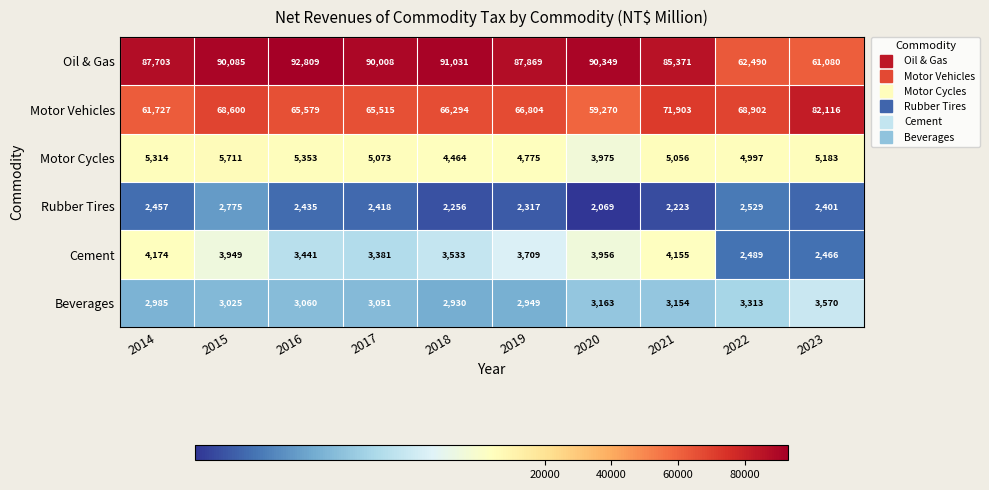

At how many categories does at least one series exceed 77740?

9